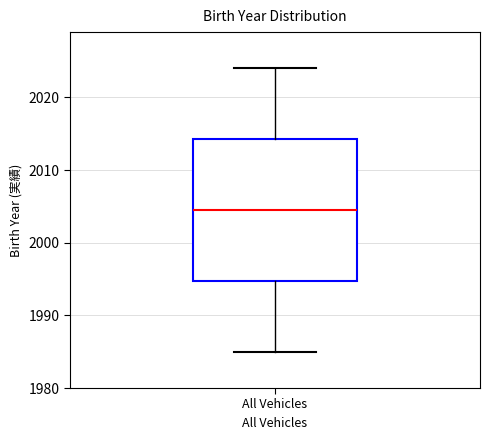

Where does the lower whisker of the box for All Vehicles end on the y-axis? The values are not printed on the chart, so give them approximately, as read against the axis.

1985